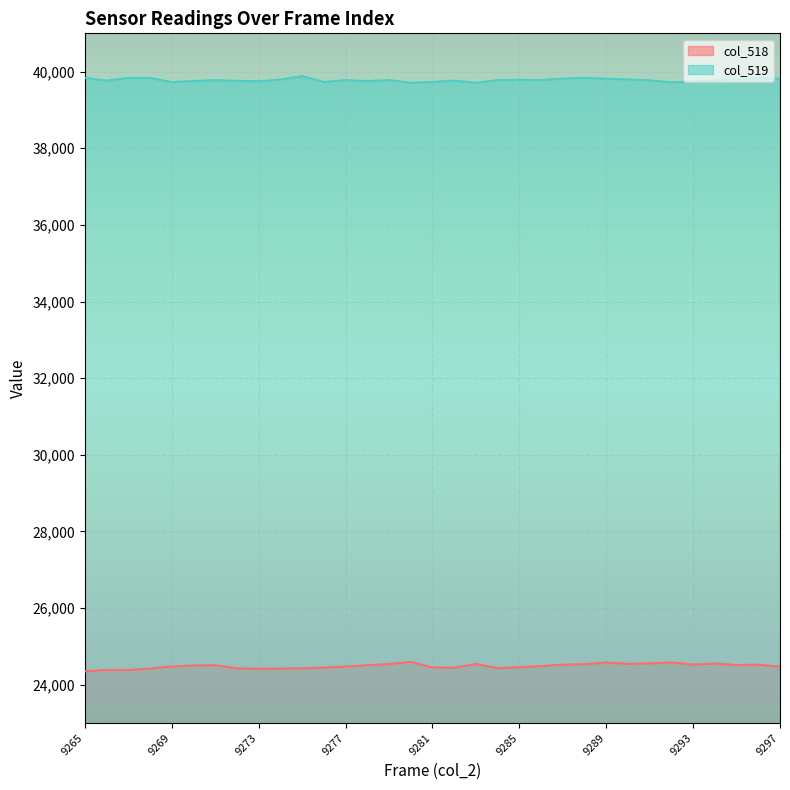

How many lines are shown in the chart?

2